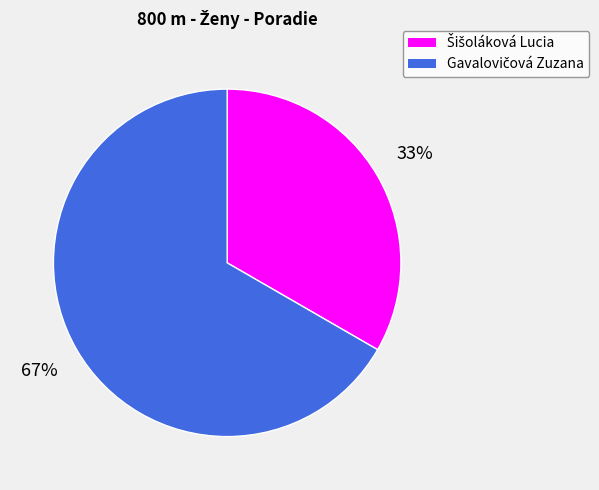

Is there a majority slice in this chart?

Yes